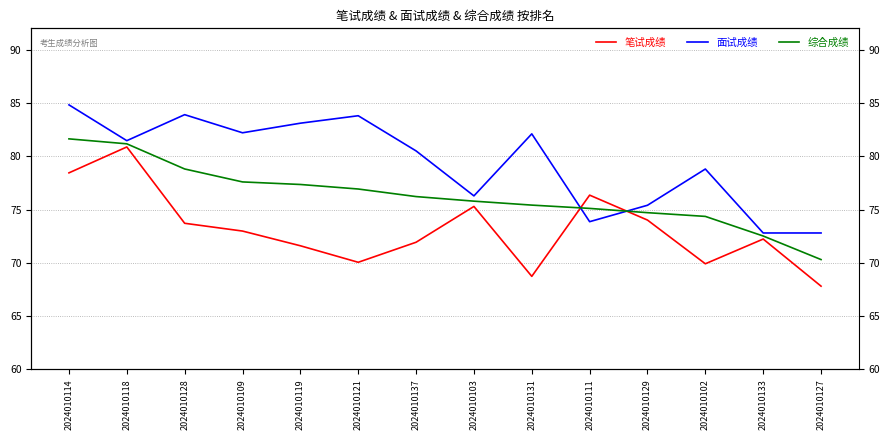

True or false: 综合成绩 and 面试成绩 intersect in this chart.

True